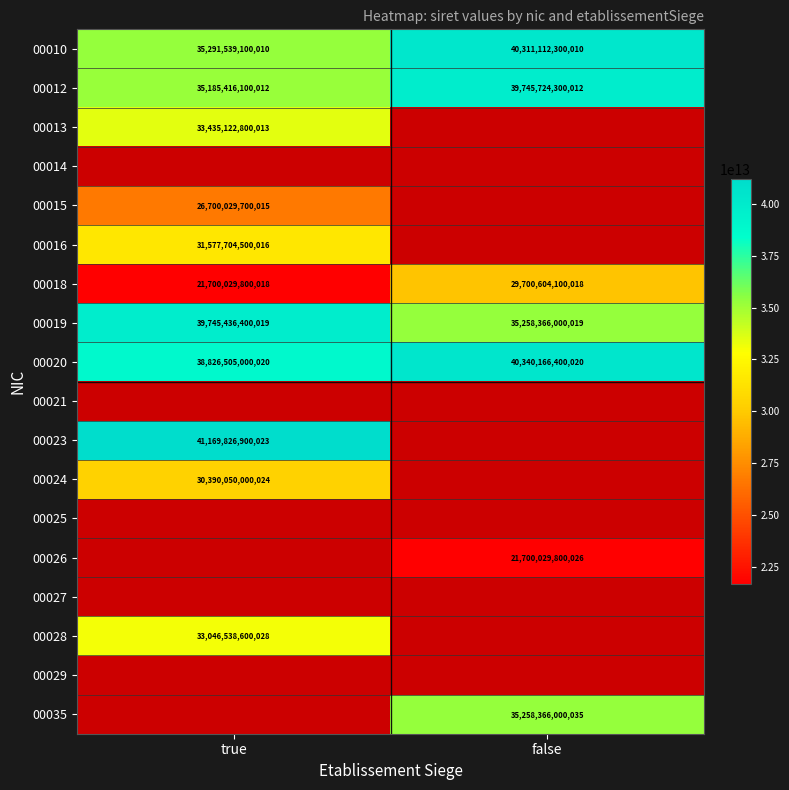

At which label is 00010 closest to 37801325700010?

true